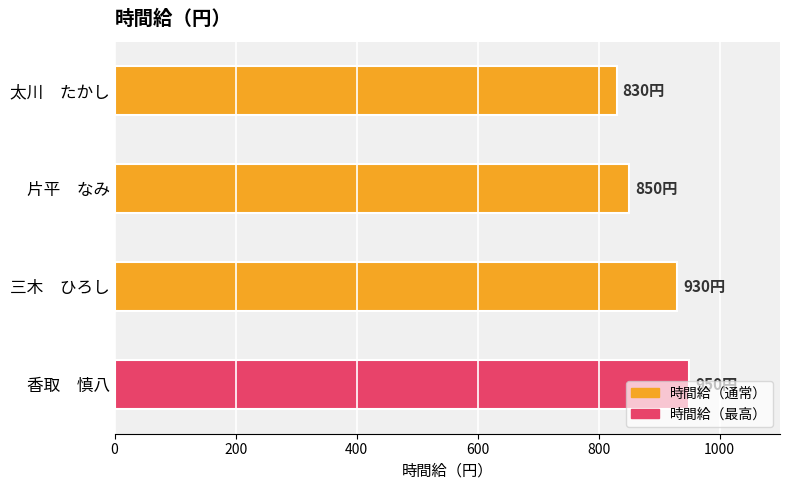

What value does the data have at 片平　なみ?

850